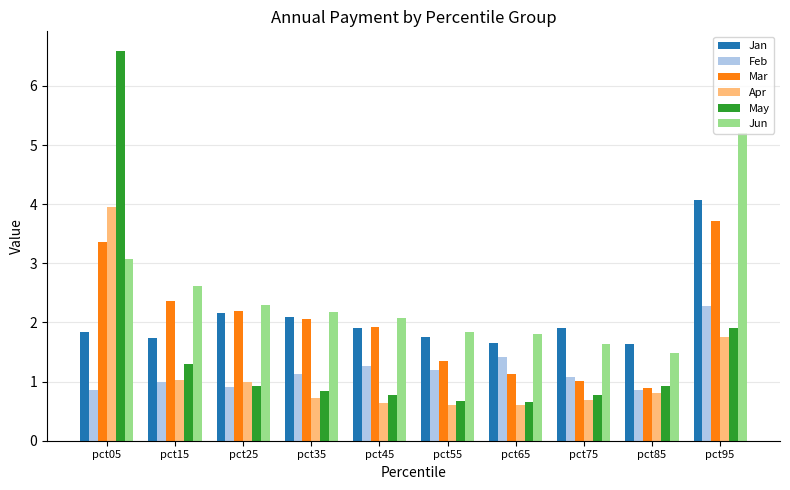

What is the approximate value of Jun at pct85?

1.5